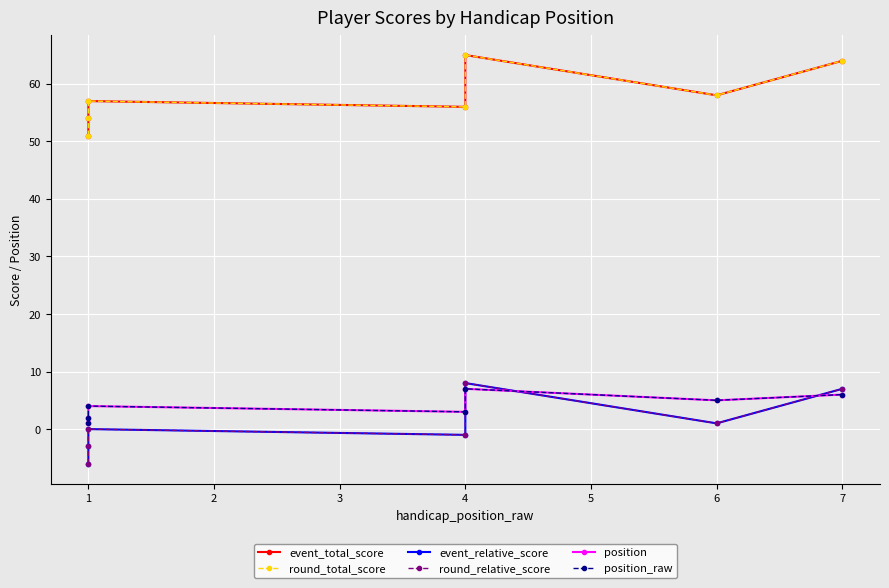

What is the maximum value shown in the chart?

65